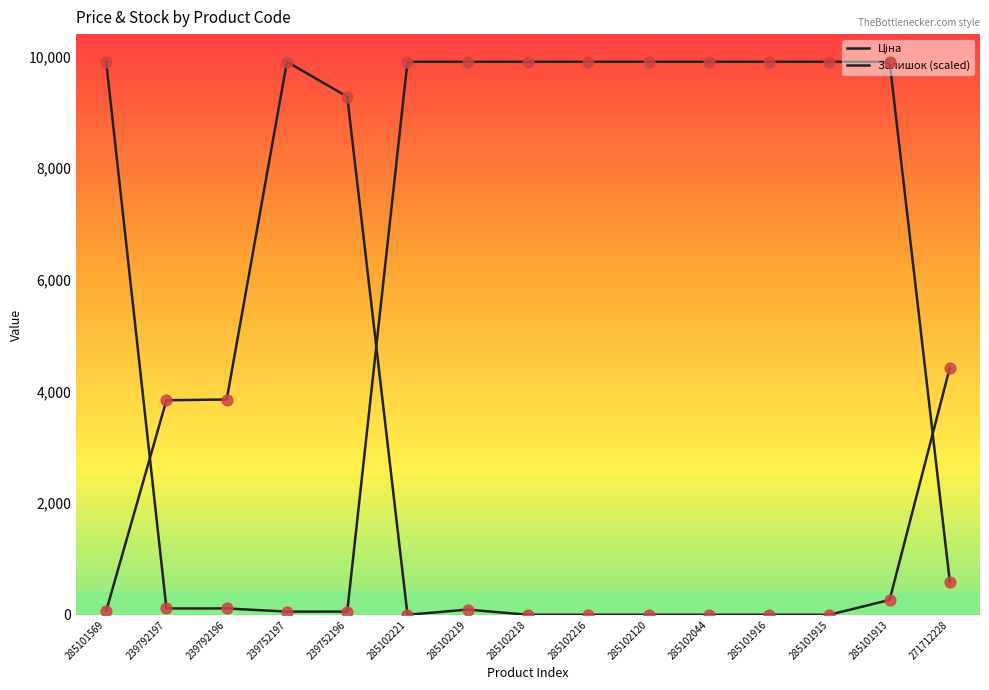

Is this an area chart (filled region under the line)?

No